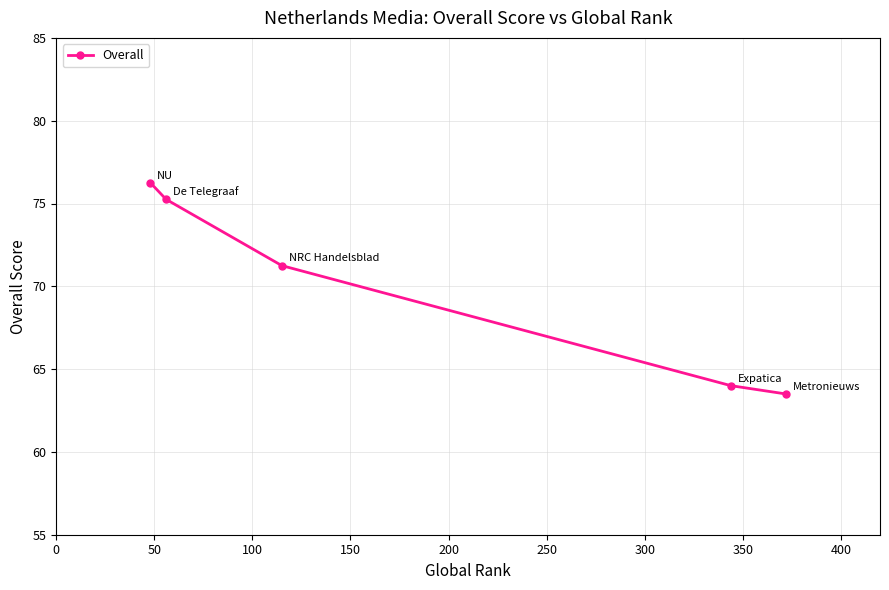

What is the minimum value shown in the chart?

63.5